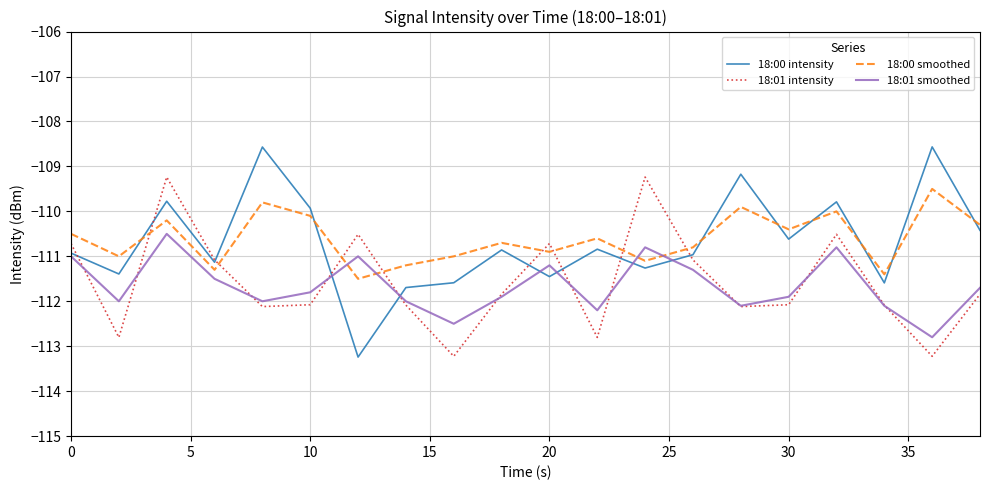

Which series has the largest range (max minus min)?

18:00 intensity